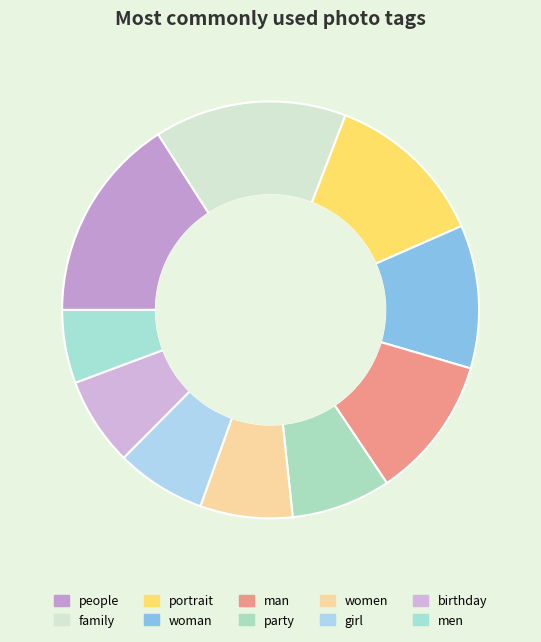

How many segments does this pie chart have?

10